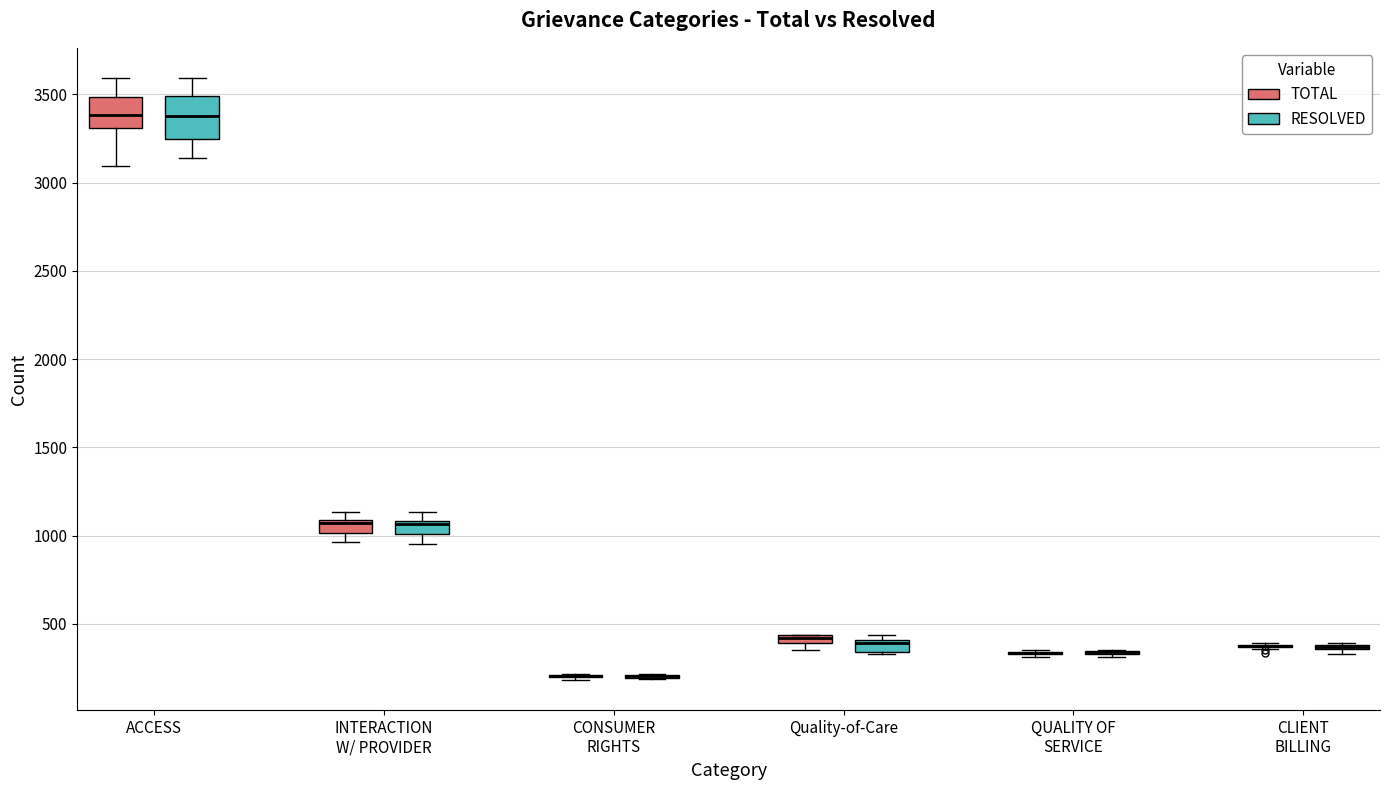

Which box is the tallest, from its lower edge to its upper edge?

ACCESS (RESOLVED)